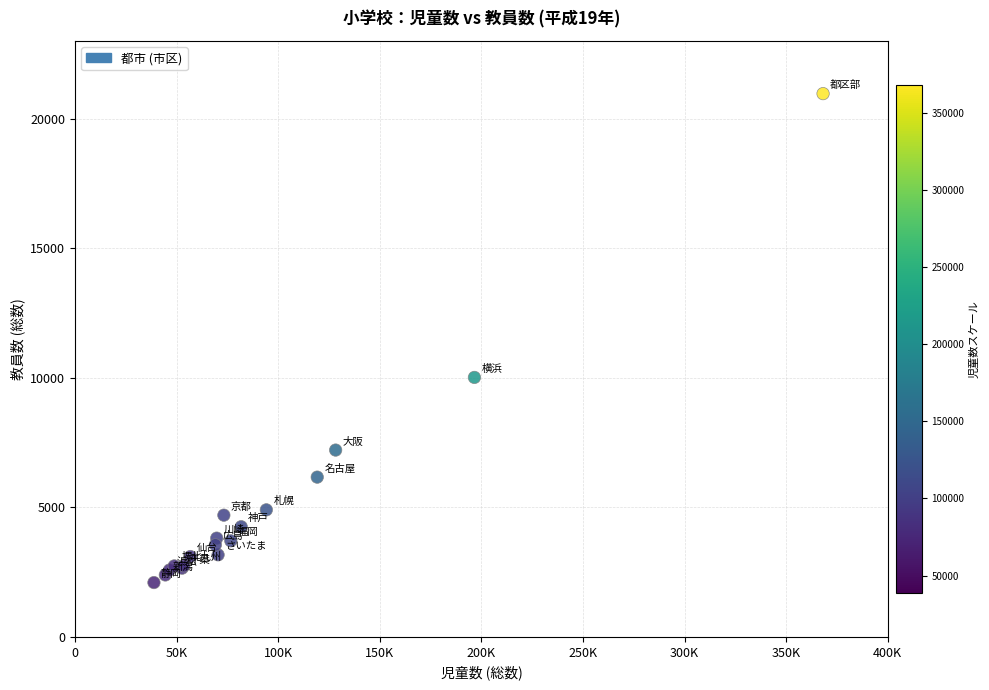

What Y value in the scatter plot is closest to 11529?

10012